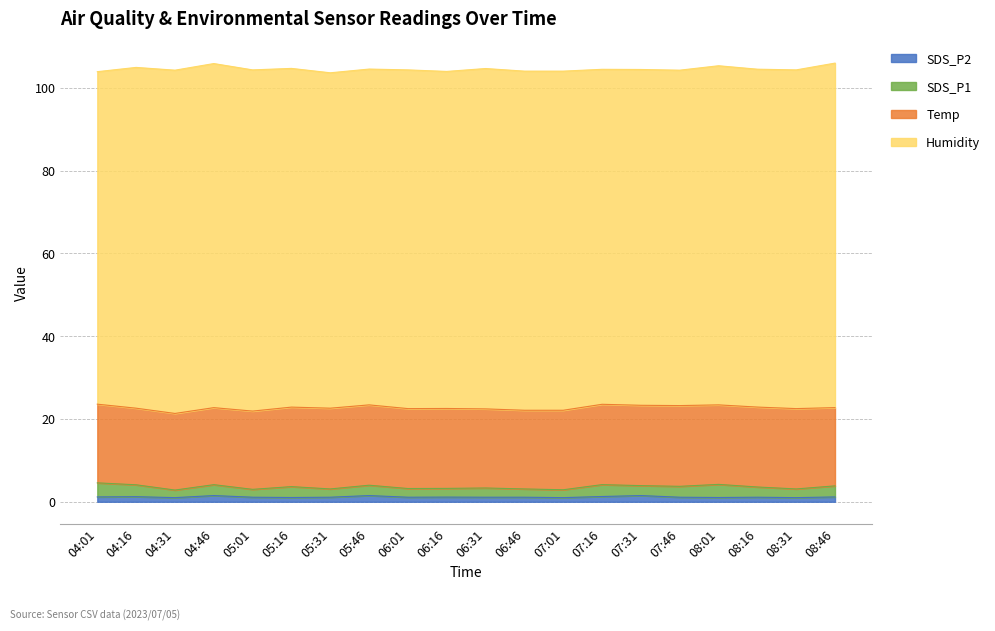

The SDS_P2 series shows 1.2 at 08:46. True or false?

True